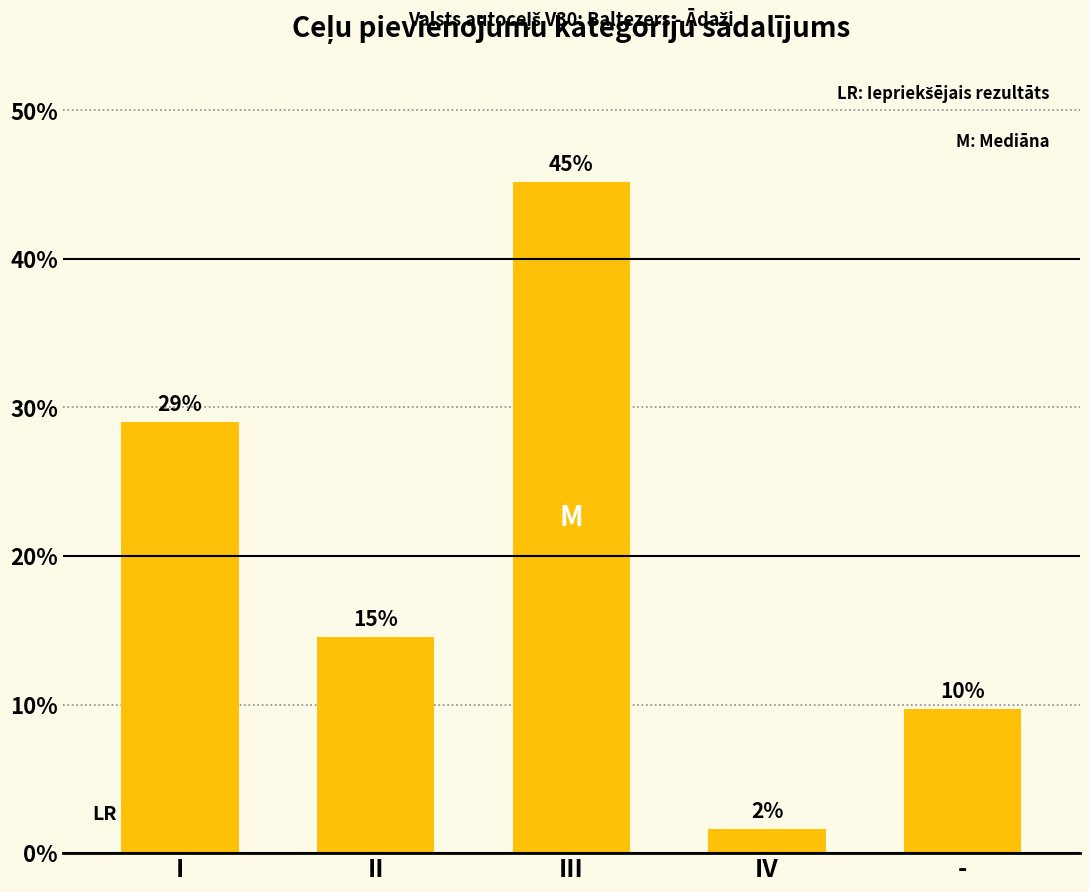

How many bars are there in total?

5